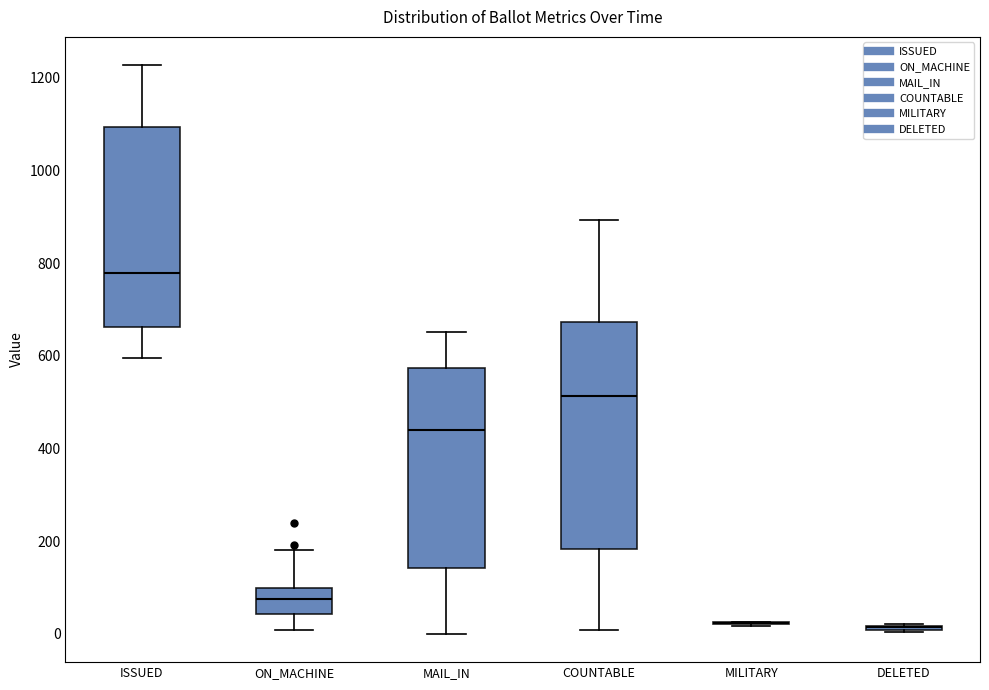

Which box is the tallest, from its lower edge to its upper edge?

COUNTABLE